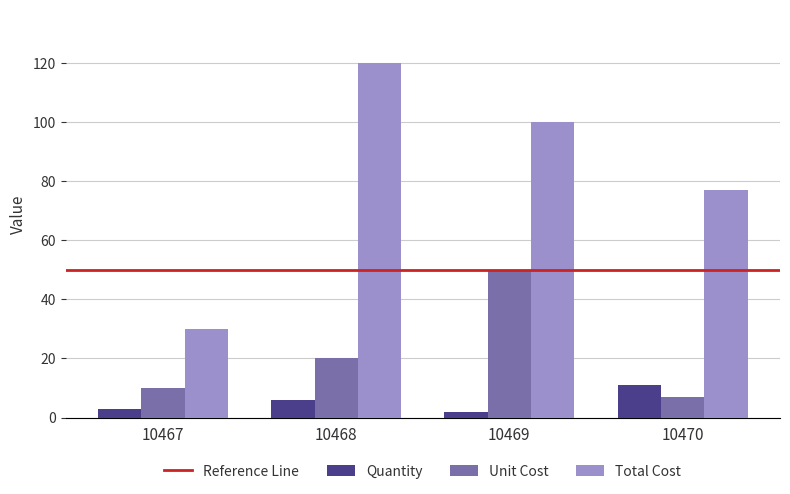

How many bars are there in total?

12